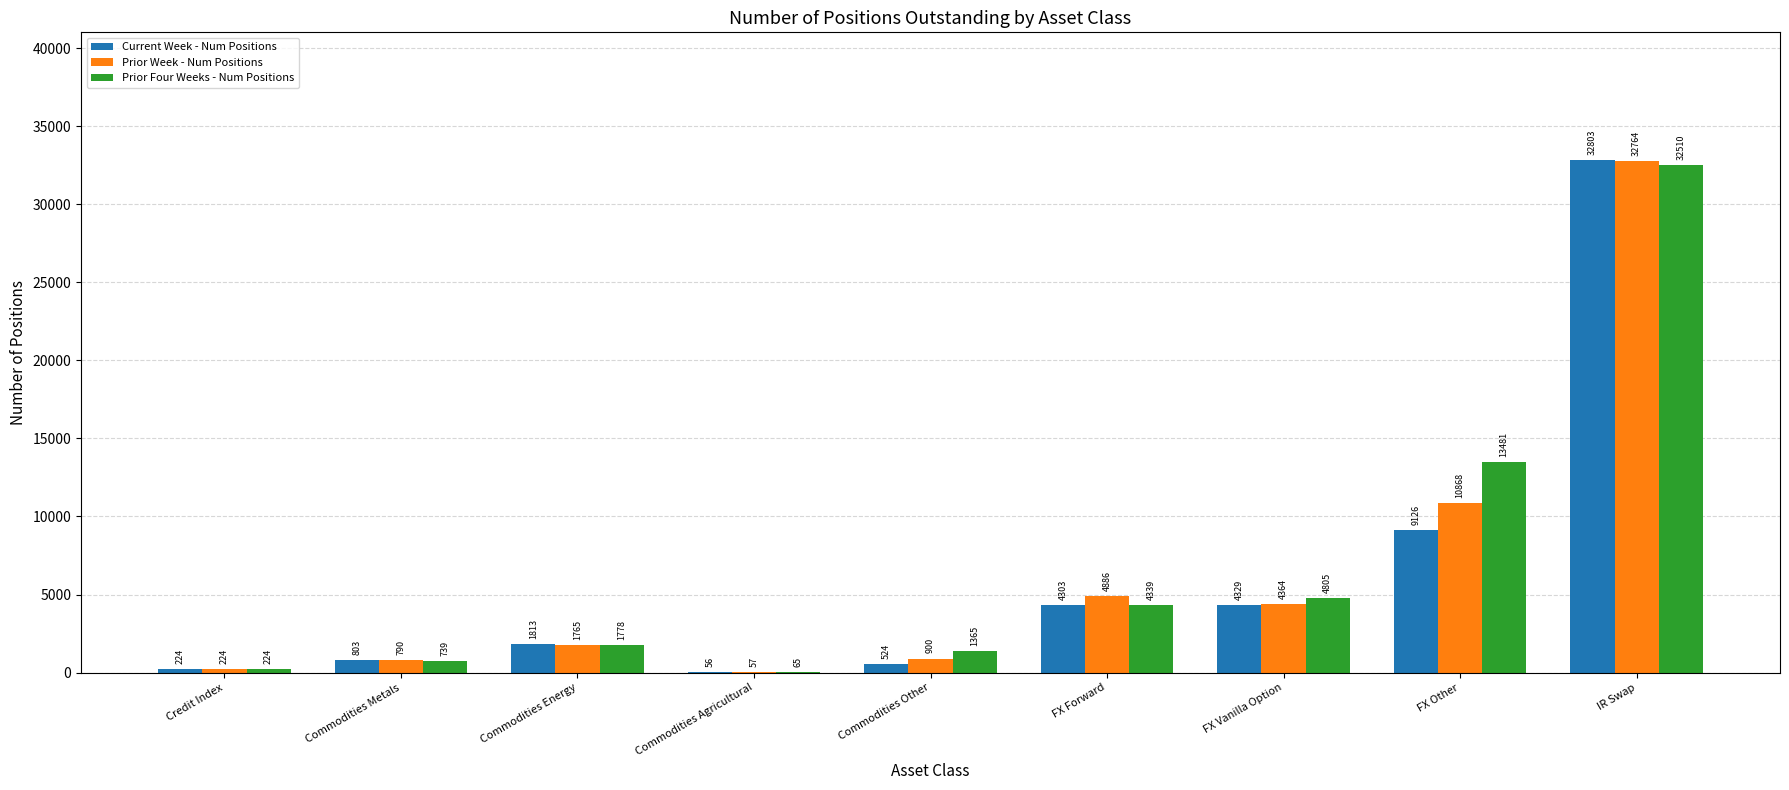

Between Credit Index and FX Forward, which series saw the biggest shift?

Prior Week - Num Positions